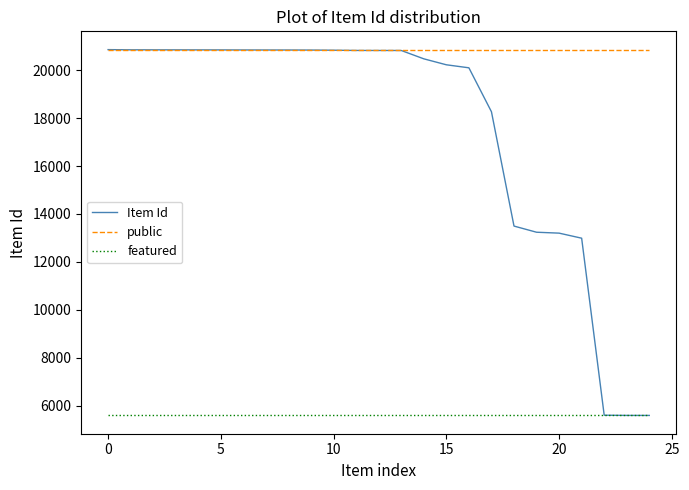

Which series has the largest total across all categories?

public